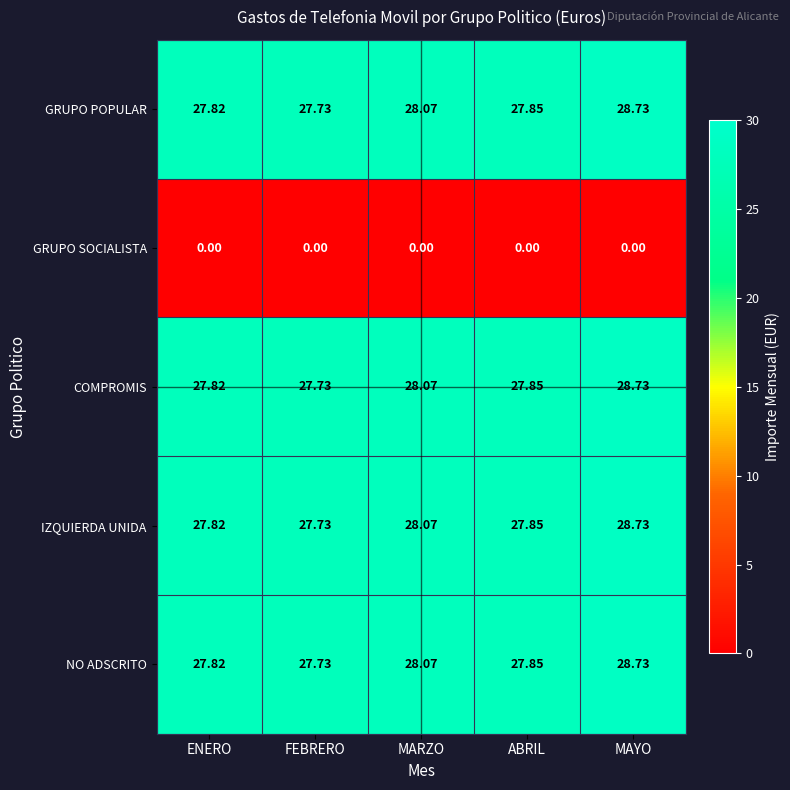

What is the greatest value displayed?

28.7